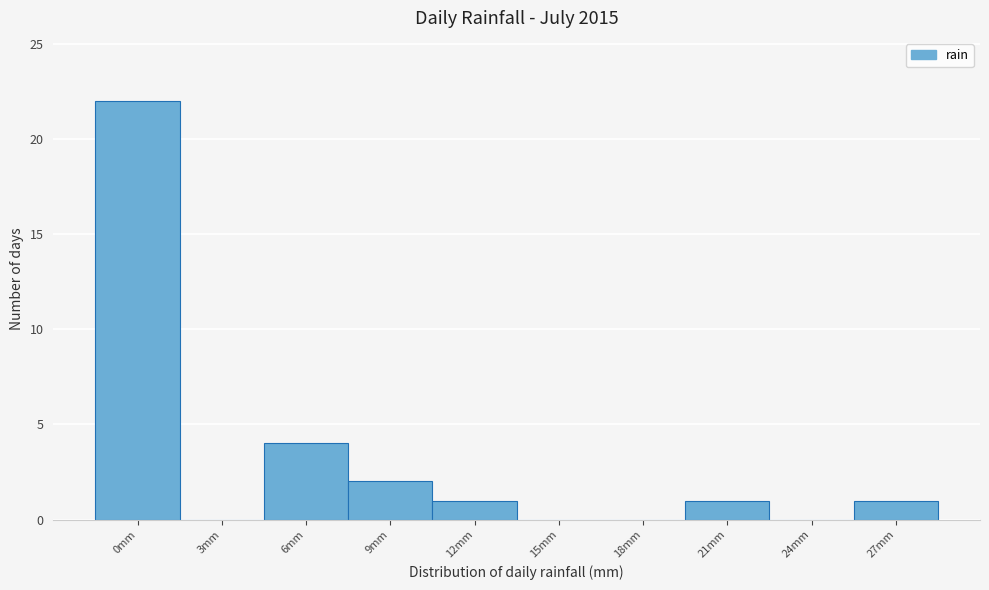

Reading left to right, what are all the values shown in this chart?

0mm=22	3mm=0	6mm=4	9mm=2	12mm=1	15mm=0	18mm=0	21mm=1	24mm=0	27mm=1